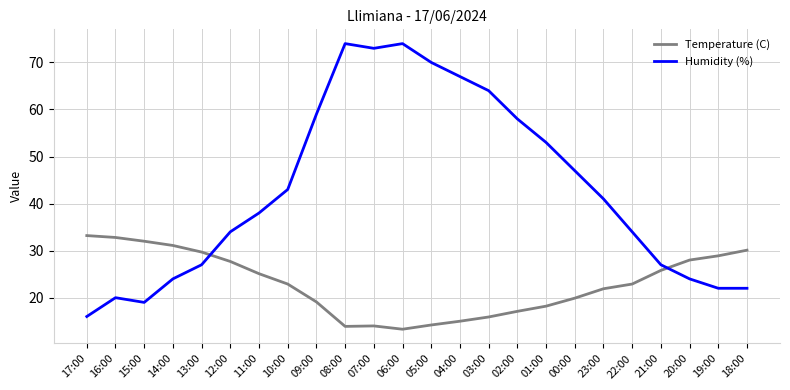

How many intersections are there between Temperature (C) and Humidity (%)?

2